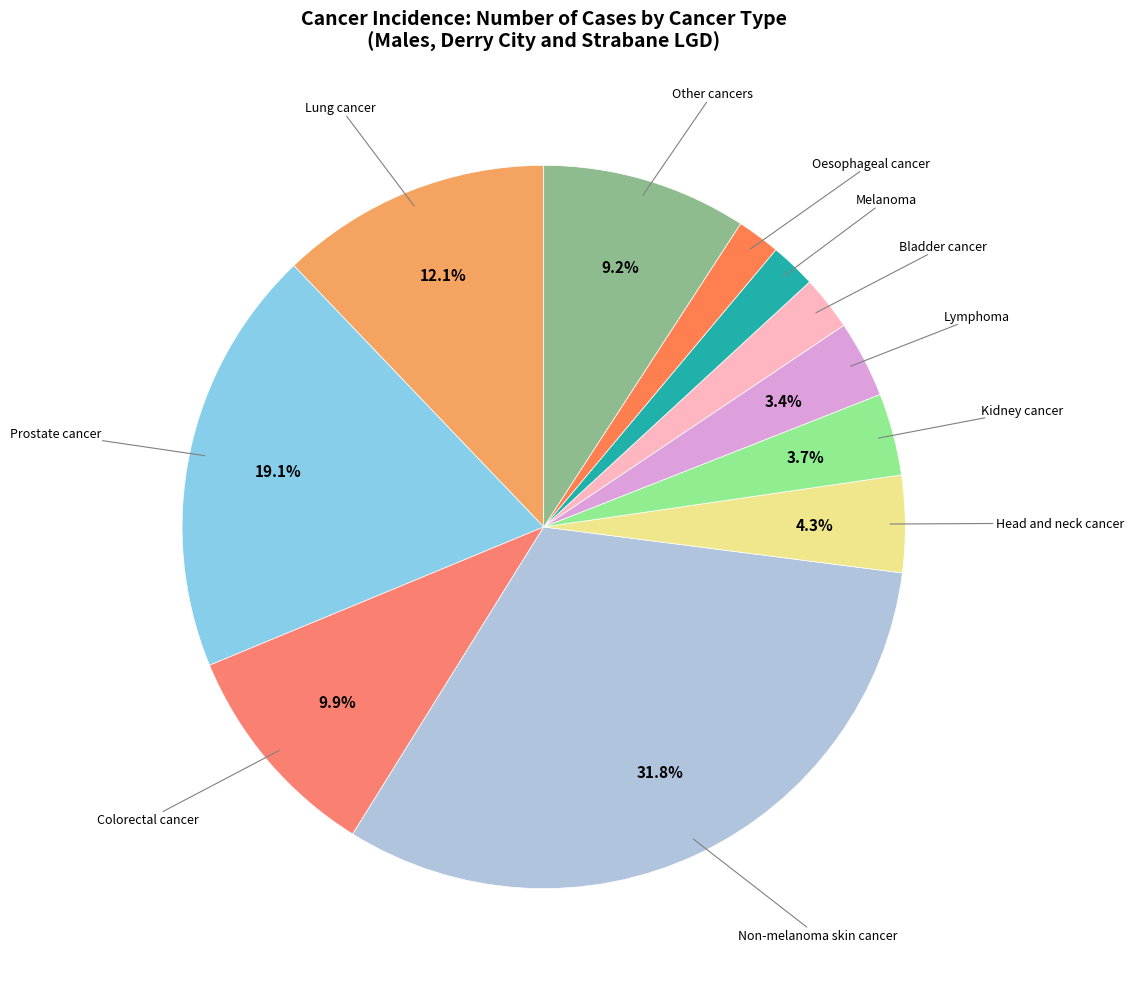

To the nearest percent, what percentage of the pie is Prostate cancer?

19%